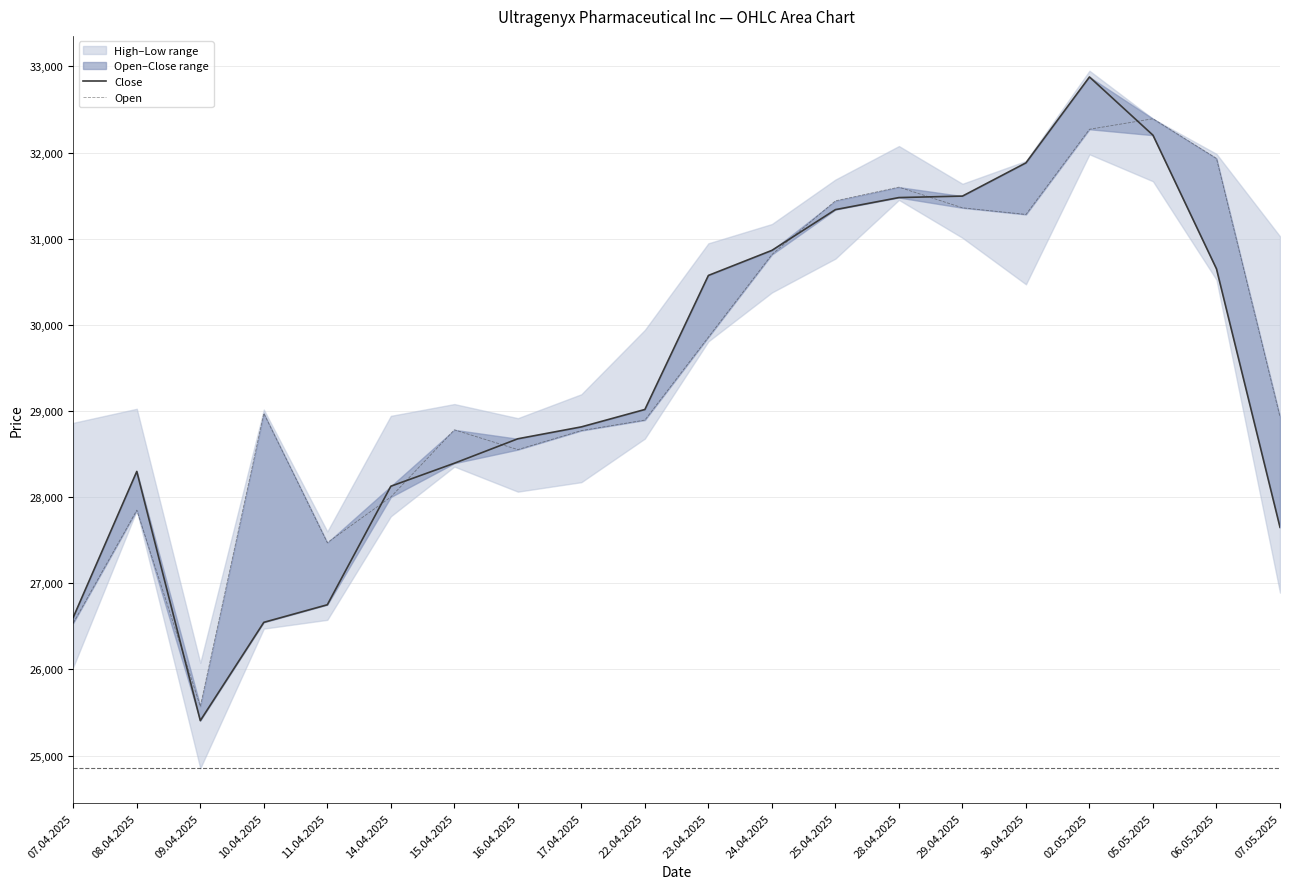

The value of Close at 07.05.2025 is 27650. True or false?

True